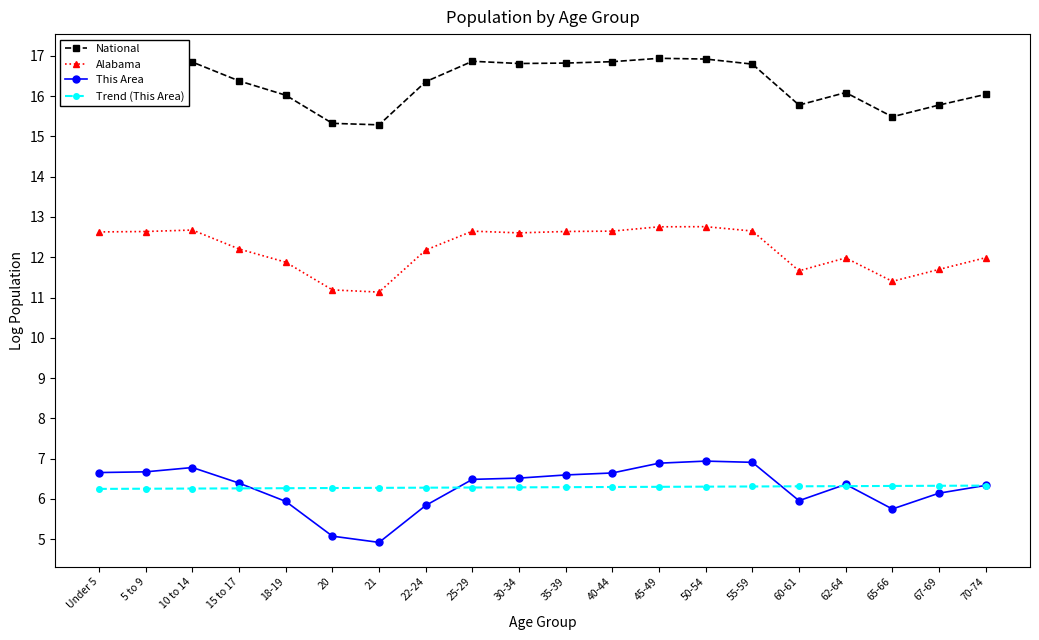

What value does the This Area series have at 18-19?

5.9